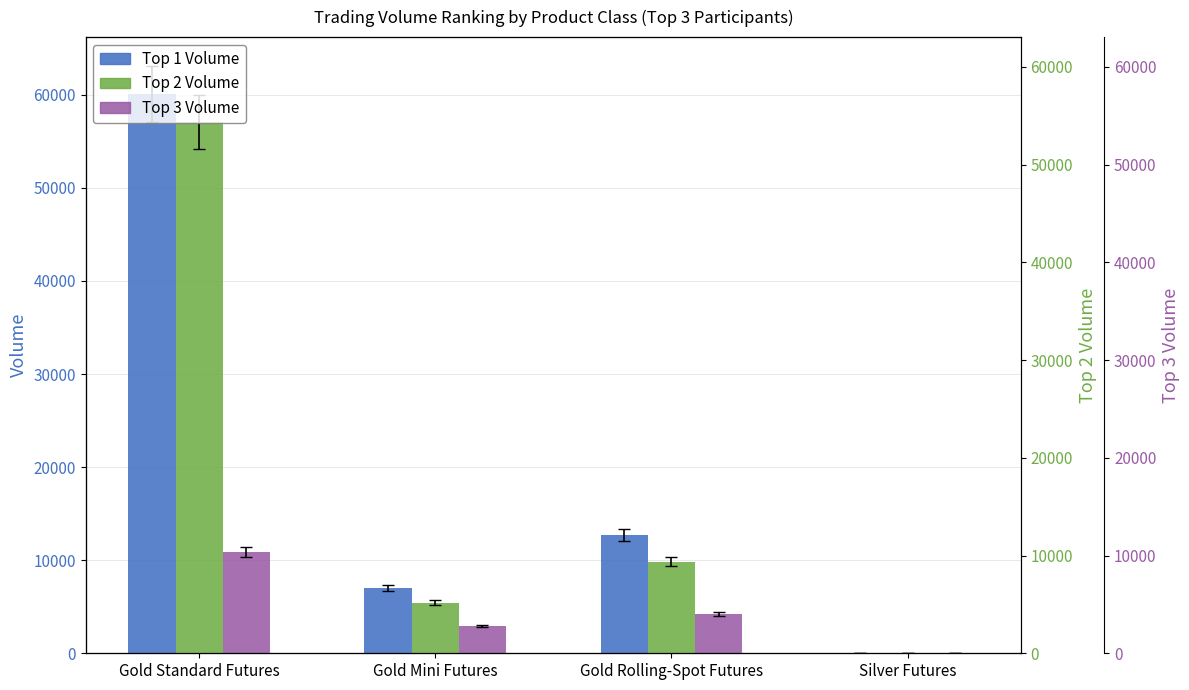

Where is Top 1 Volume nearest to the value 30022?

Gold Rolling-Spot Futures